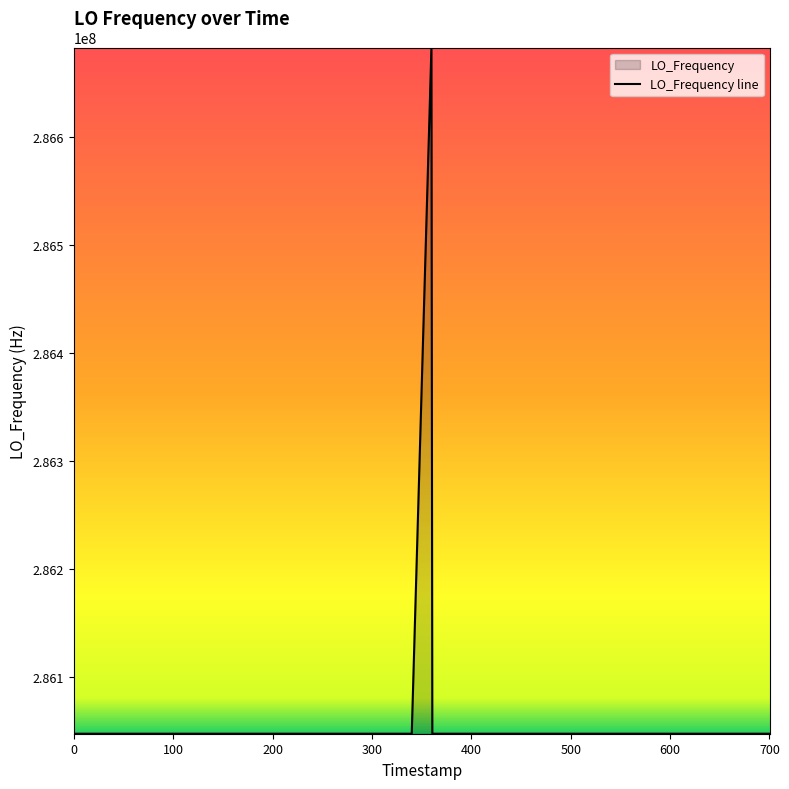

What is the maximum value shown in the chart?

286682706.1